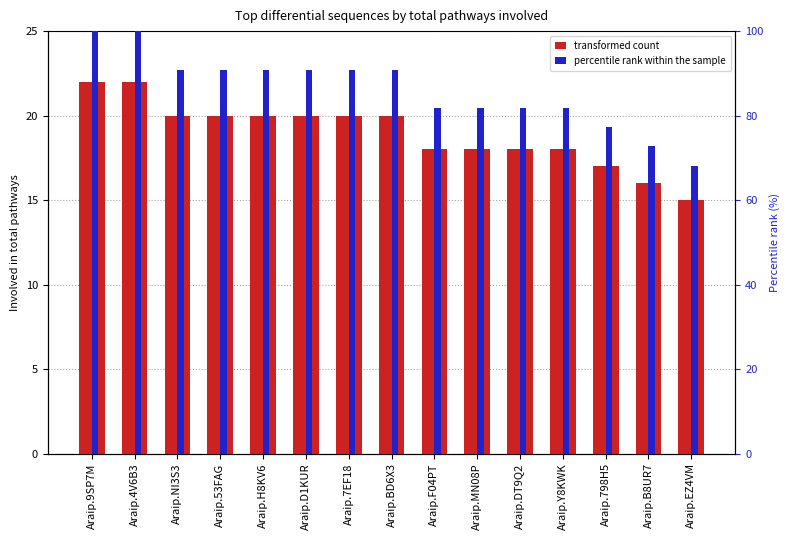

What is the average value of the percentile rank within the sample series?

86.1